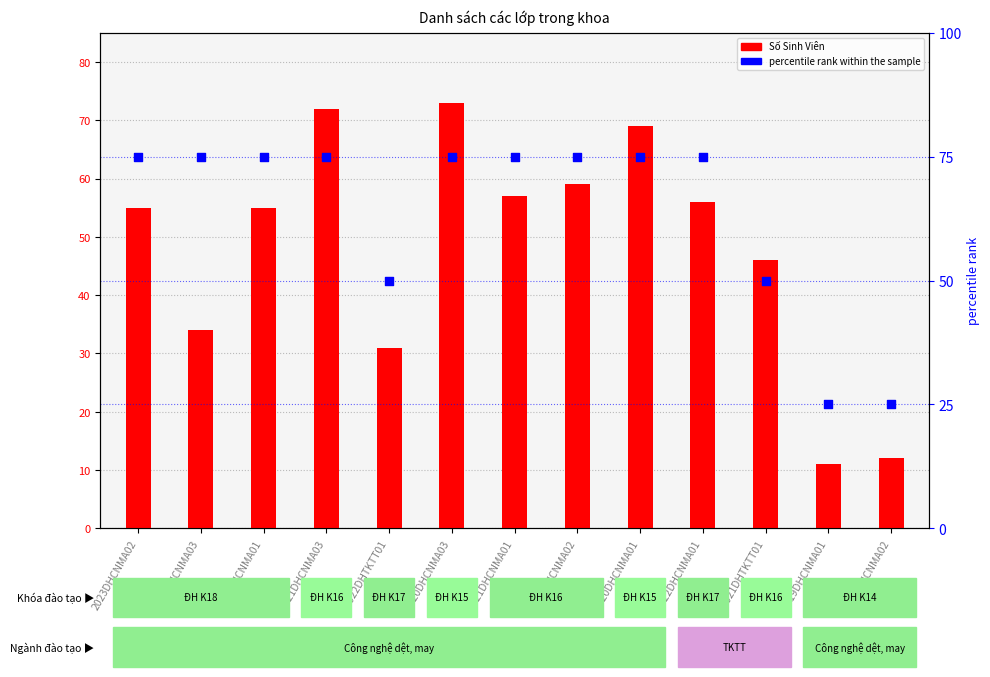

What is the ratio of the value at 2022DHCNMA01 to the value at 2023DHCNMA01?

1.0